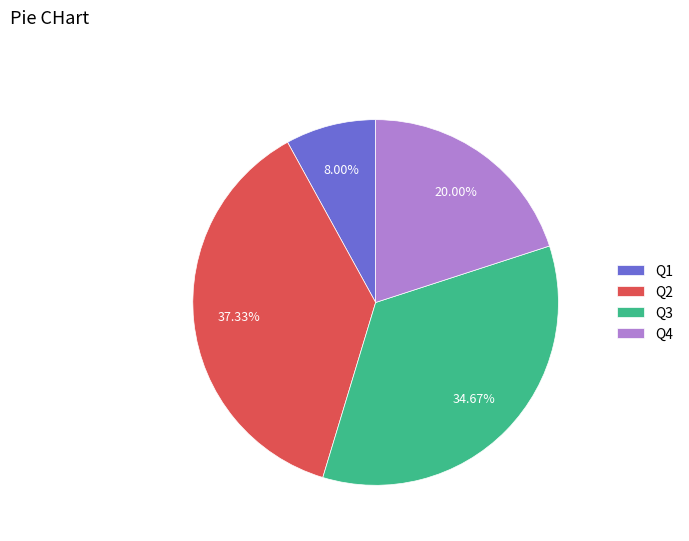

What percentage is the Q4 slice, to the nearest percent?

20%